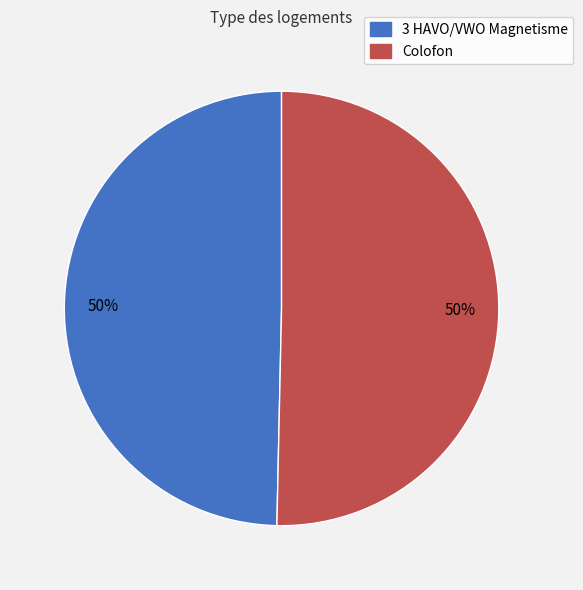

Is the sum of 3 HAVO/VWO Magnetisme and Colofon greater than half?

Yes